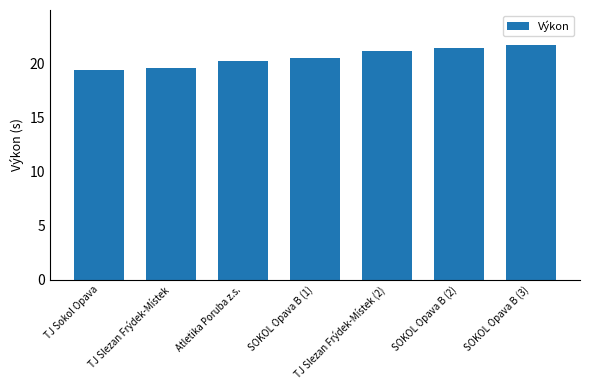

What is the smallest value displayed?

19.4